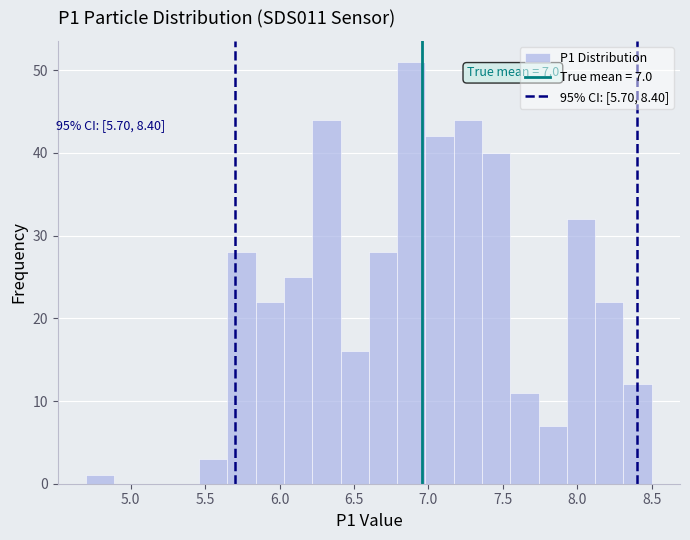

Read against the x-axis, roughly where is the centre of the tallest bar?

6.90